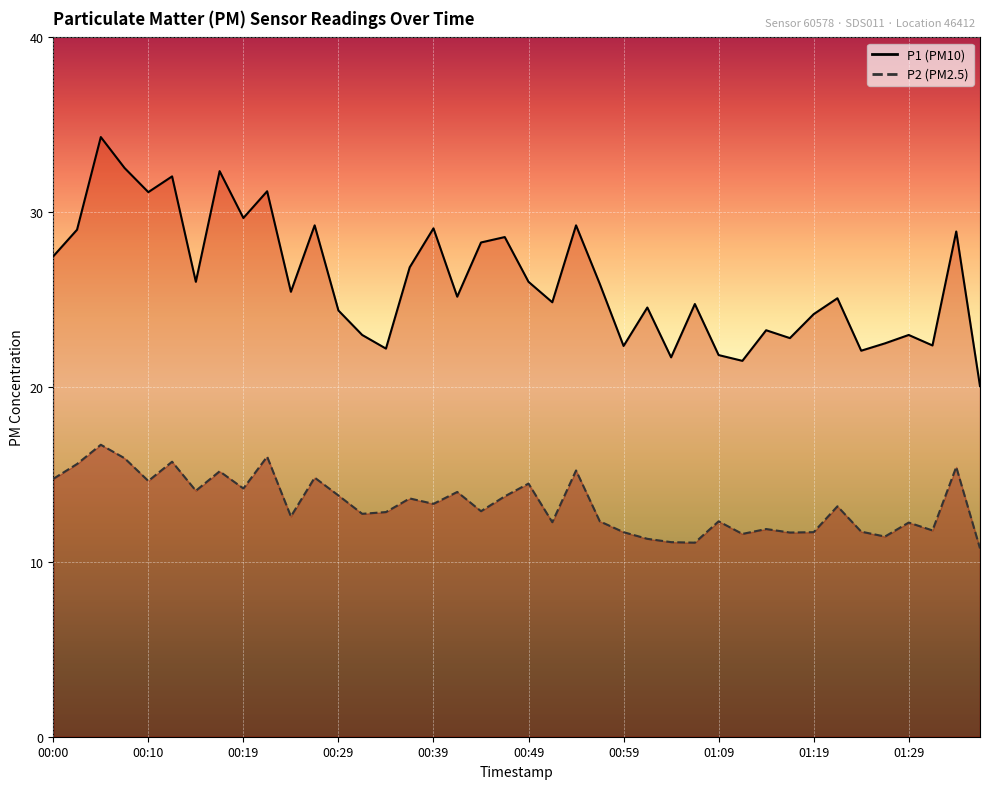

Which has a higher value, 01:27 or 00:34?

01:27